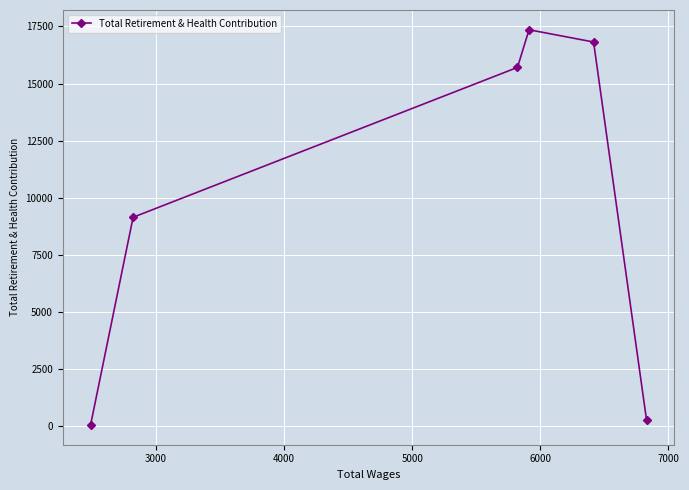

What is the greatest value displayed?

17356